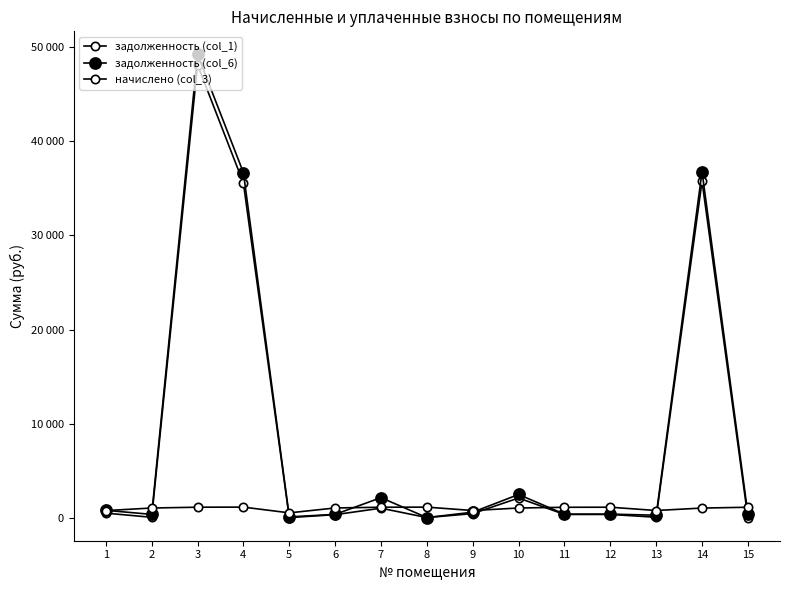

Between which two adjacent categories do задолженность (col_1) and начислено (col_3) first intersect?

2 and 3